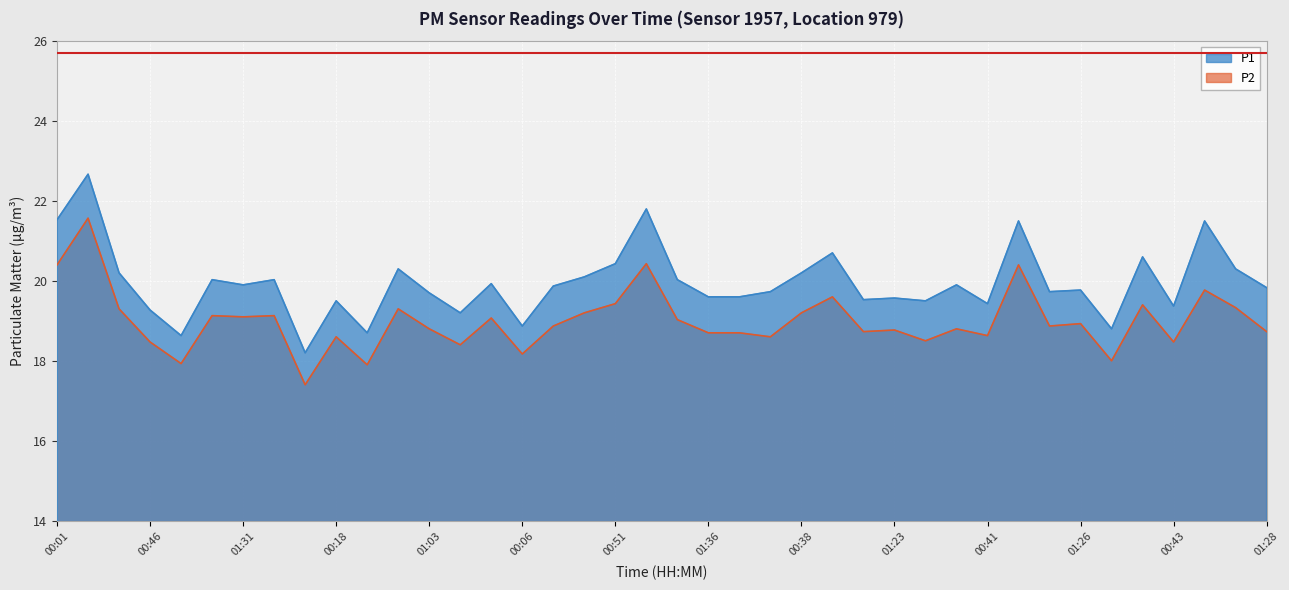

Is it true that P2 equals 29.3 at 00:43?

False